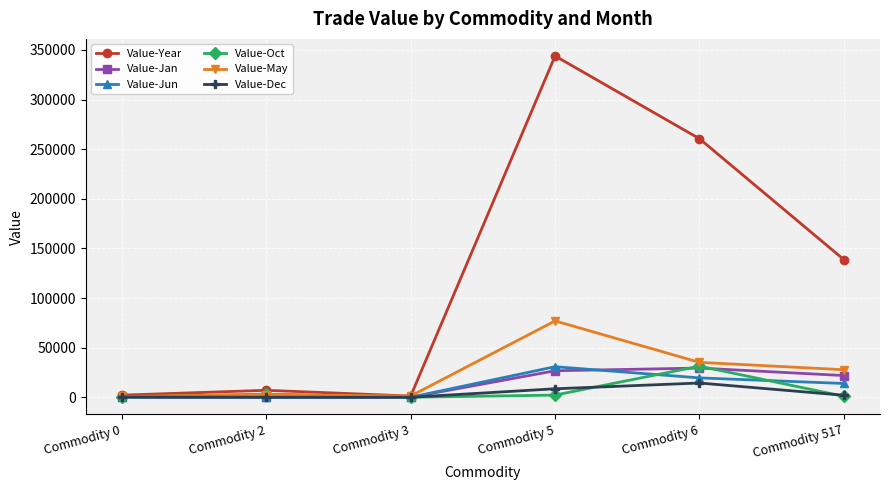

What is the difference between the maximum and minimum values in the Value-Dec series?

14356